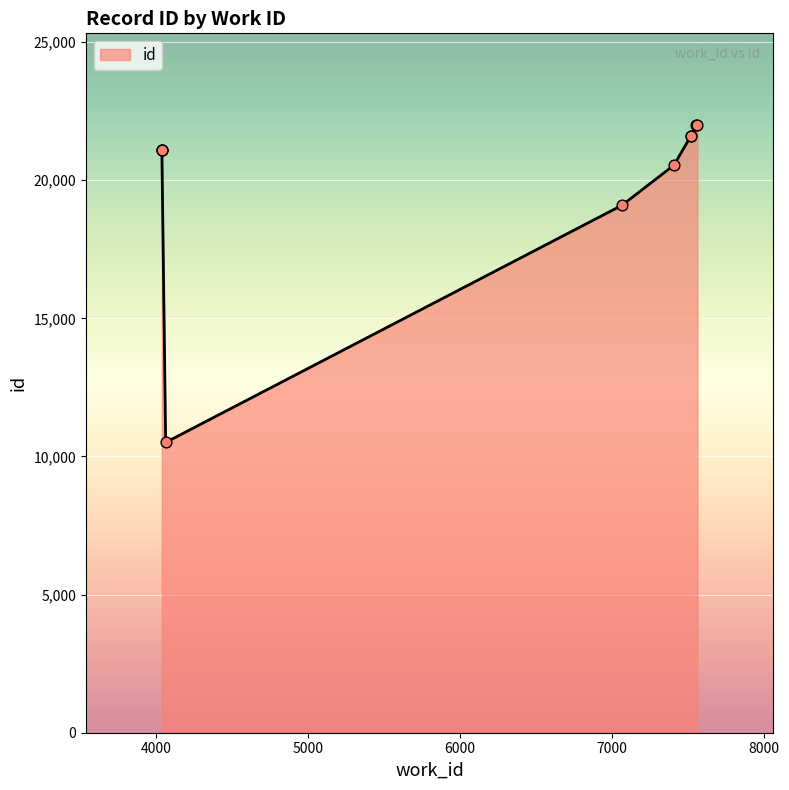

What is the change in value from 4040 to 7554?

+880